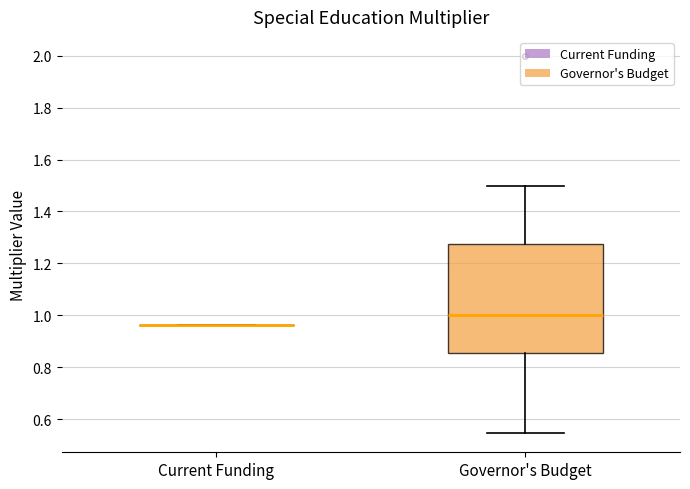

Reading left to right, transcribe this box plot: for each box, give where its median line is, the range the box spans, and where its two whiskers end, as read against the y-axis. The values are not printed on the chart, so give them approximately, as read against the axis.

Current Funding: box collapsed to a line at 0.96, whiskers 0.96 to 0.96
Governor's Budget: median 1.00, box 0.86 to 1.28, whiskers 0.54 to 1.50